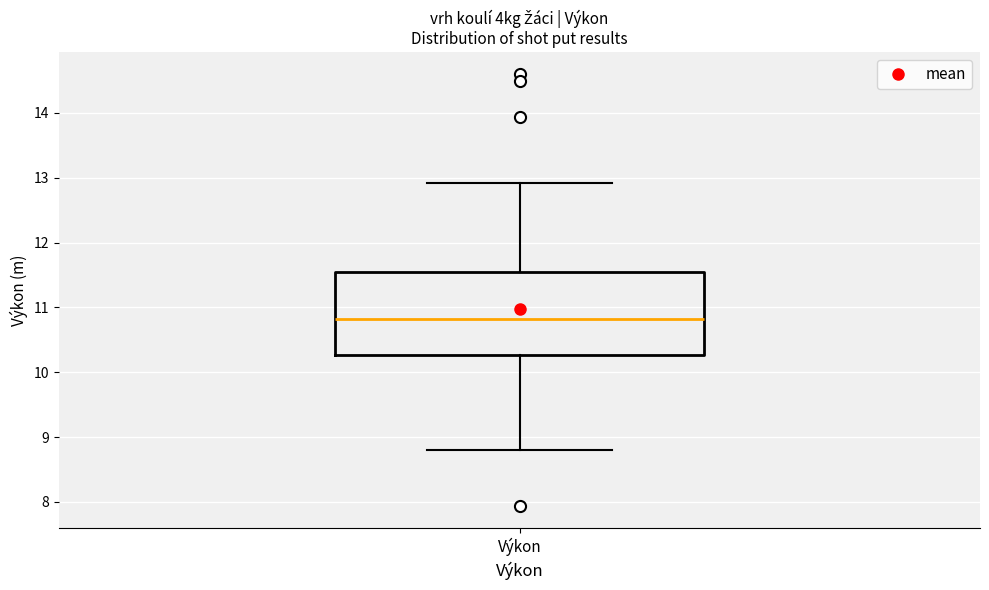

Where is the lower edge of the box for Výkon on the y-axis? The values are not printed on the chart, so give them approximately, as read against the axis.

10.3